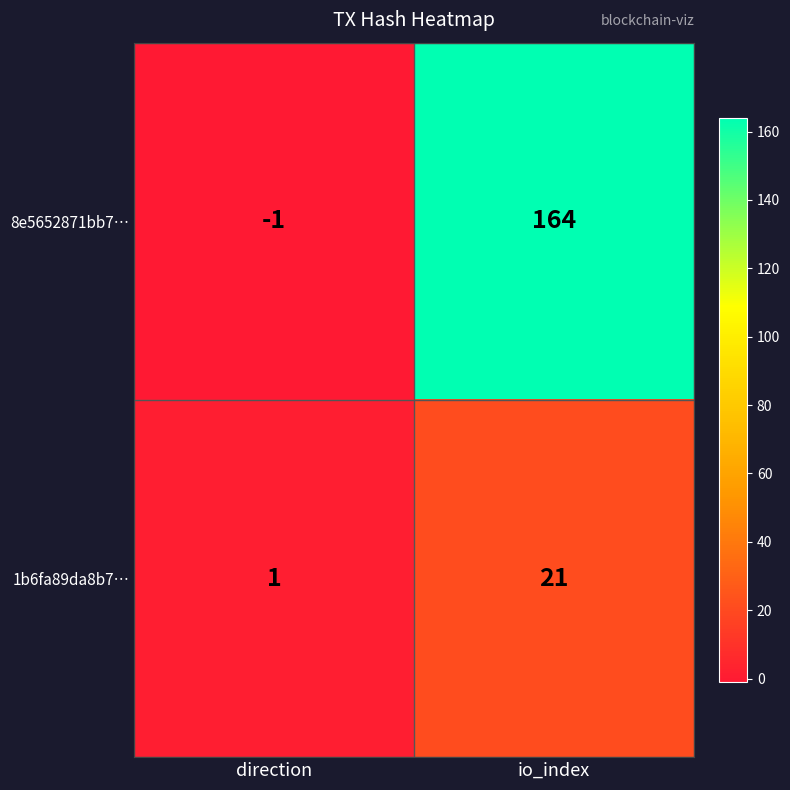

Count the number of data series in this chart.

2